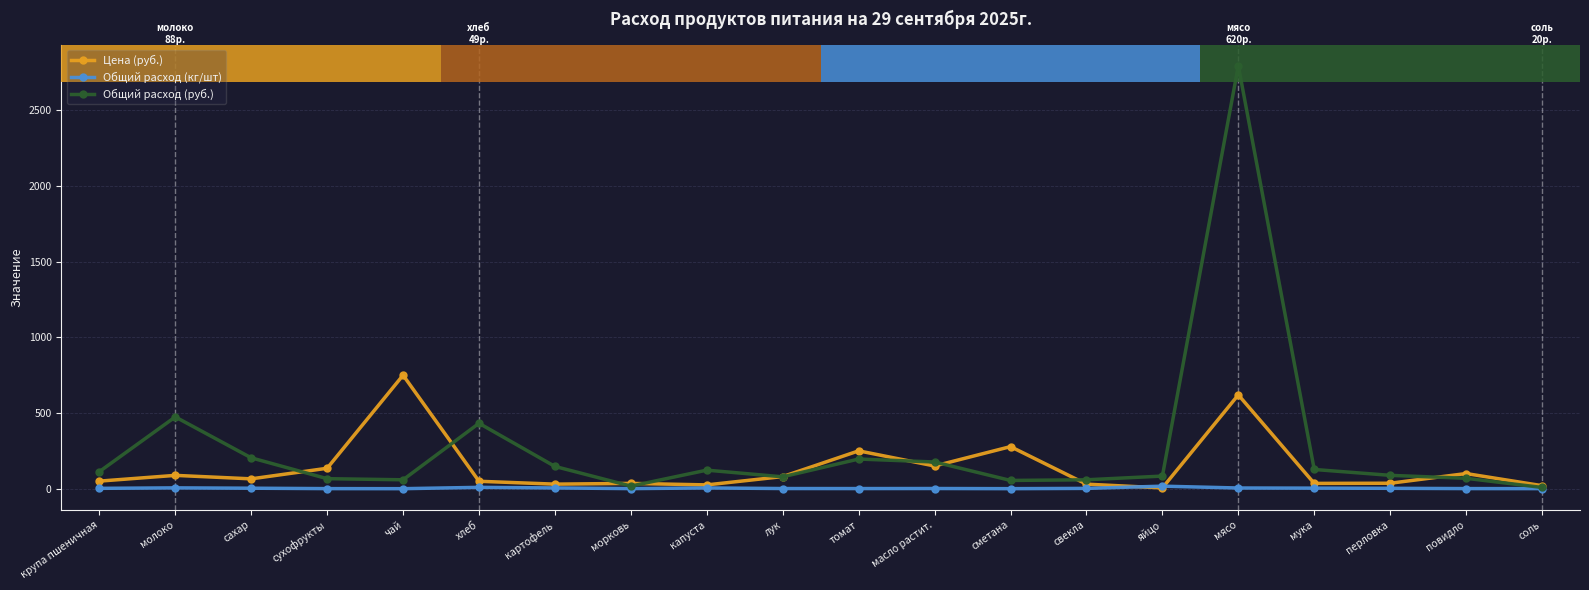

What position from the right is чай?

16